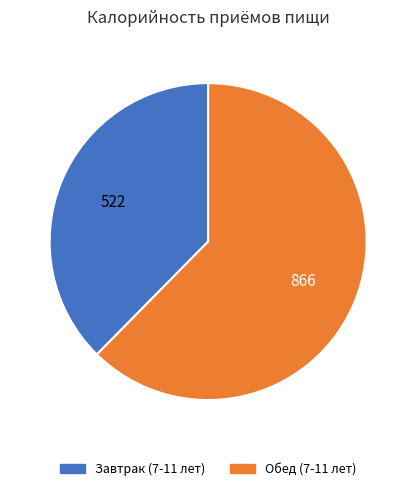

Which has a higher value, Обед (7-11 лет) or Завтрак (7-11 лет)?

Обед (7-11 лет)